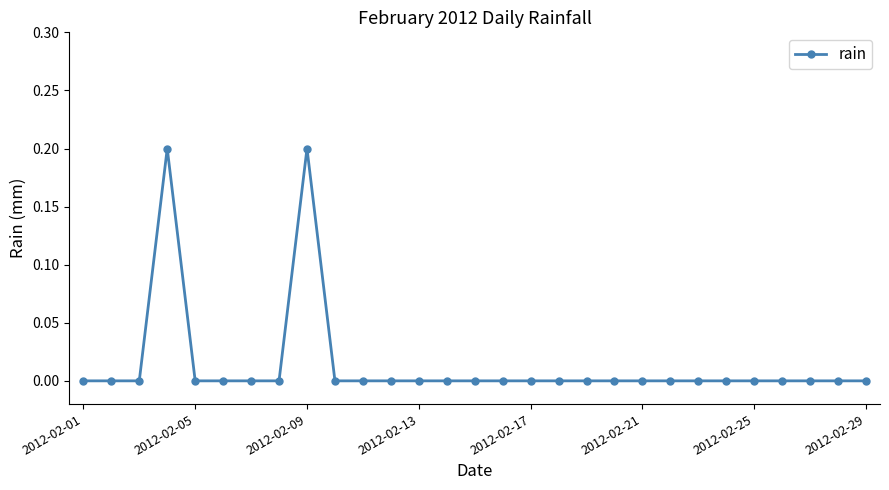

How many values are between 0 and 1?

29